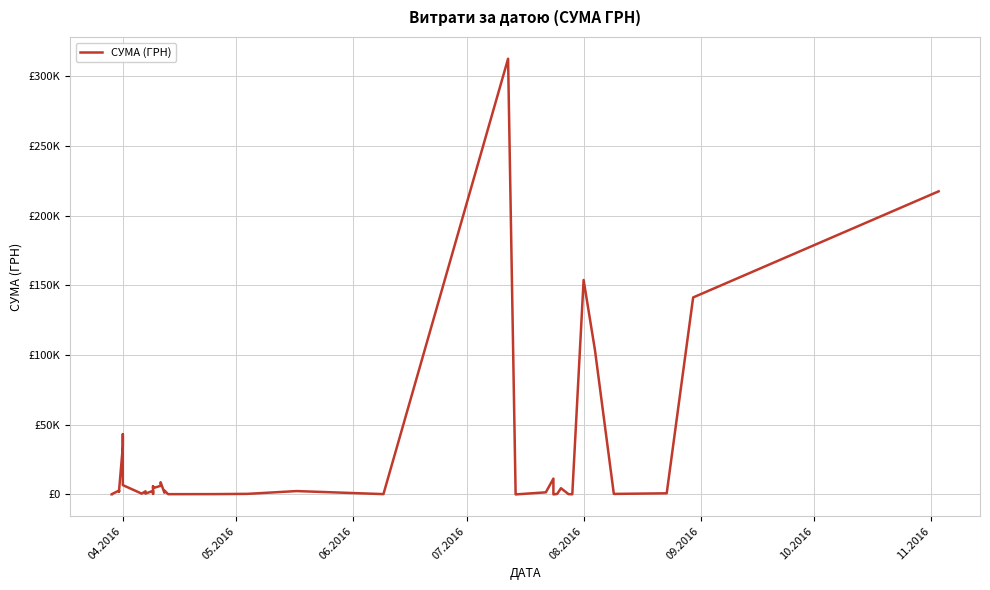

What value does the data have at 06.2016?

2752.5